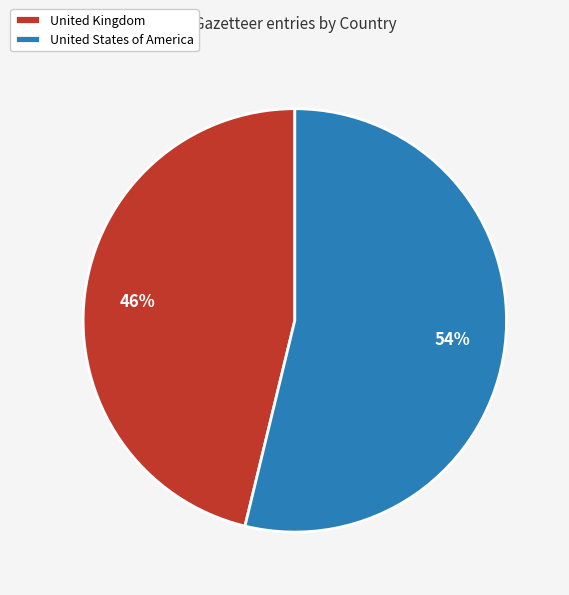

Does United Kingdom account for over 50% of the chart?

No